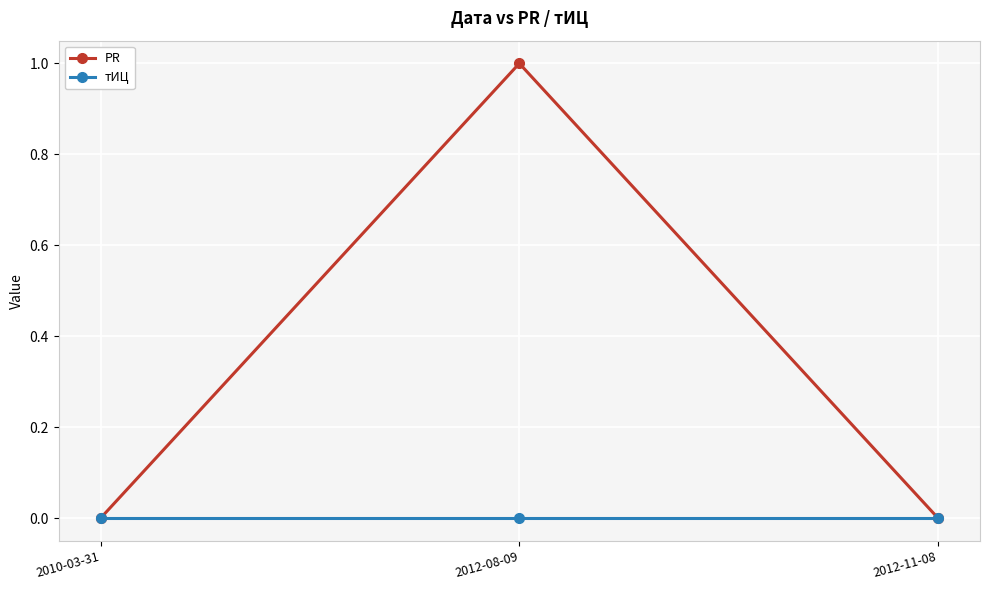

Rank the series at 2012-08-09 from lowest to highest value.

тИЦ, PR